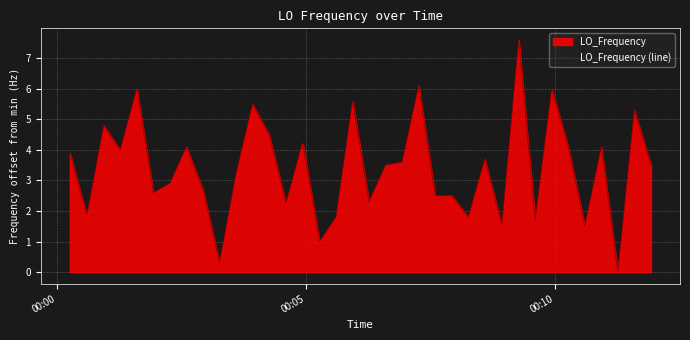

What is the sum of all values?

132.7